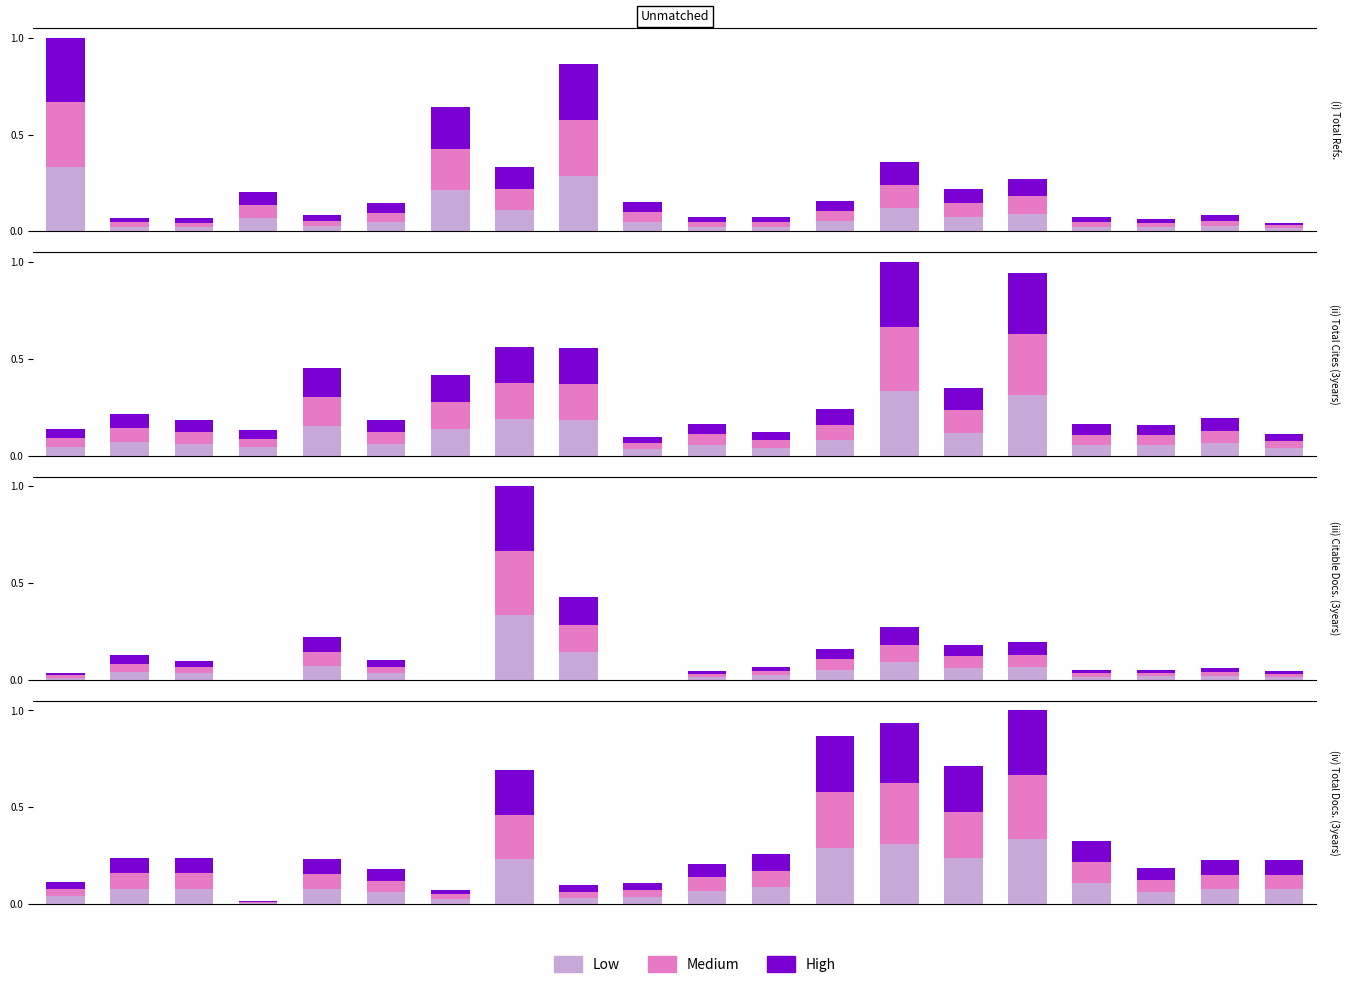

What is the average value of the Low series?

0.1